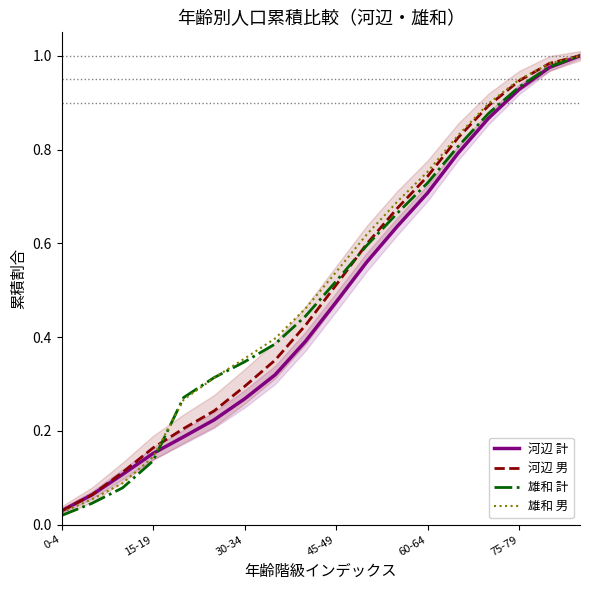

Where is 河辺 男 nearest to the value 0?

0-4